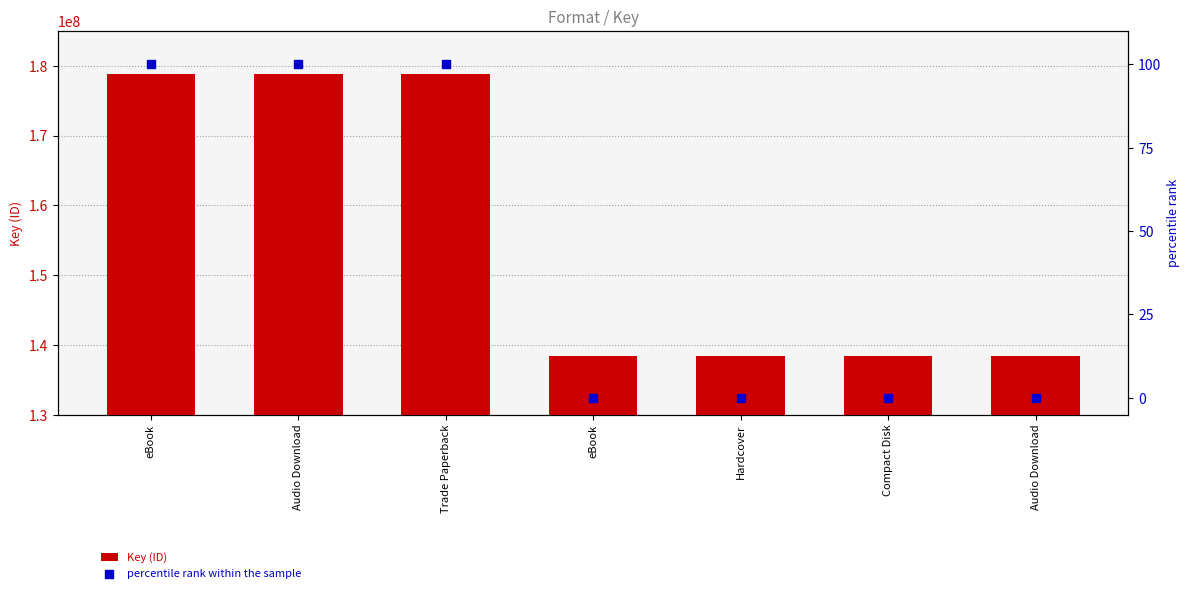

Is the value of percentile rank within the sample at Trade Paperback greater than the value of Key (ID) at Trade Paperback?

No